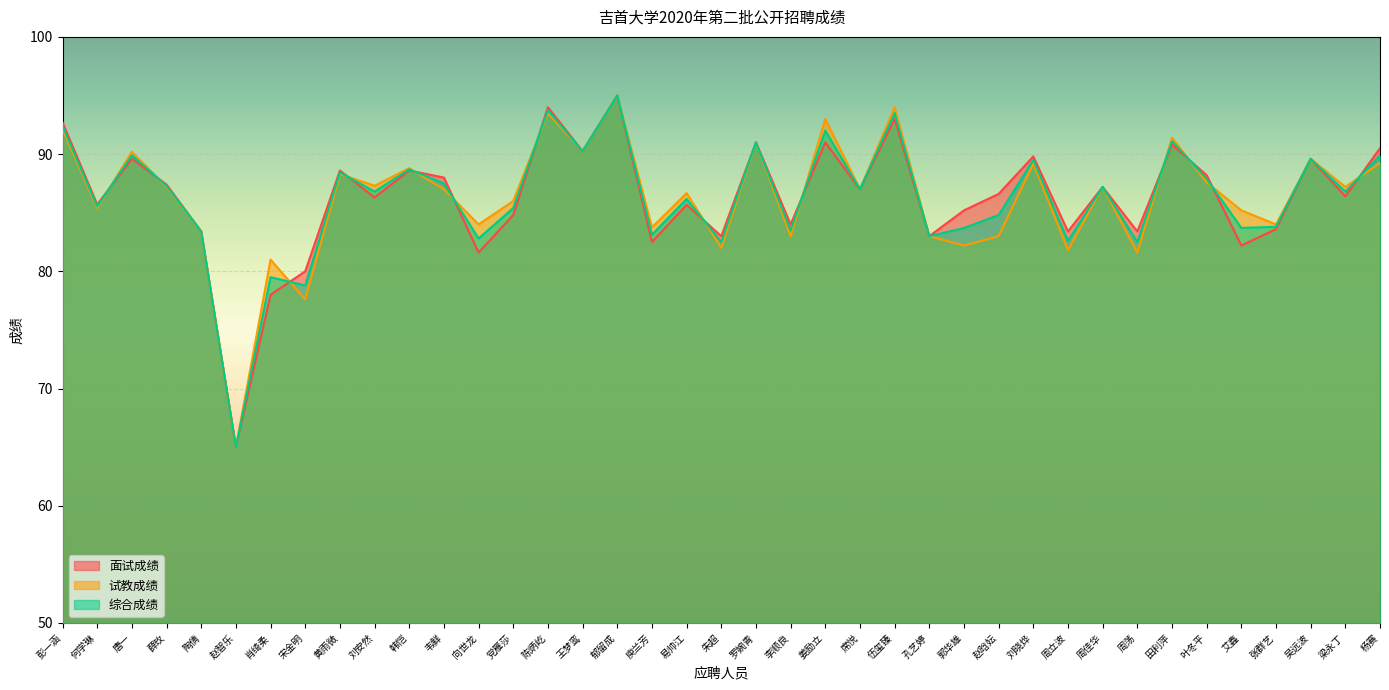

Which series has the widest spread of values?

面试成绩